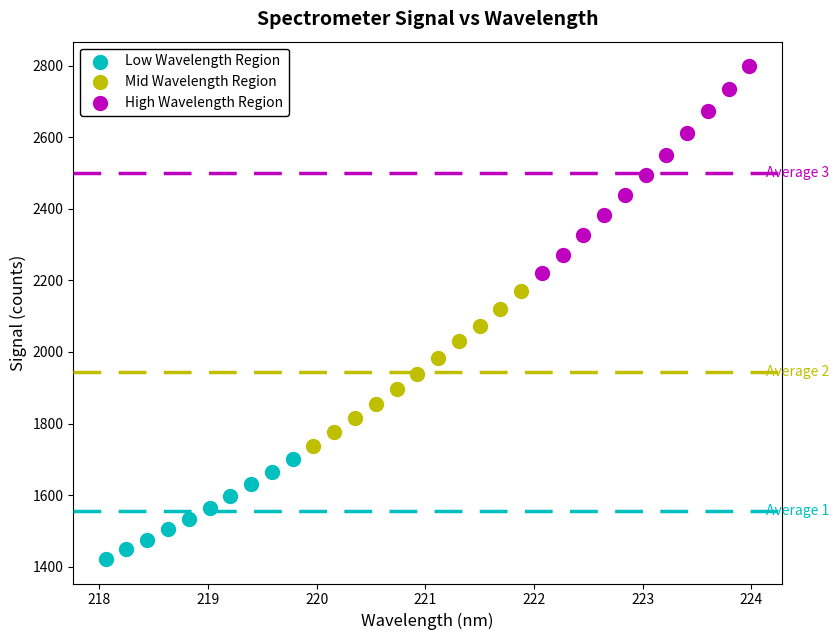

Which series reaches the minimum Y coordinate?

Low Wavelength Region